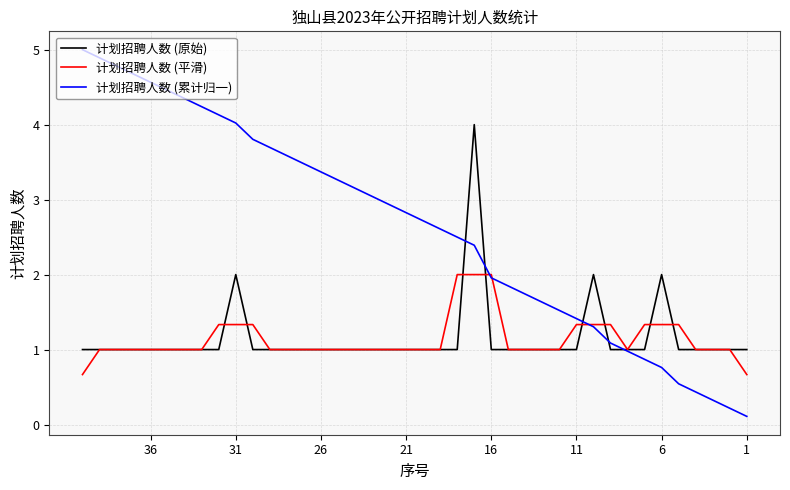

What is the minimum value shown in the chart?

0.1